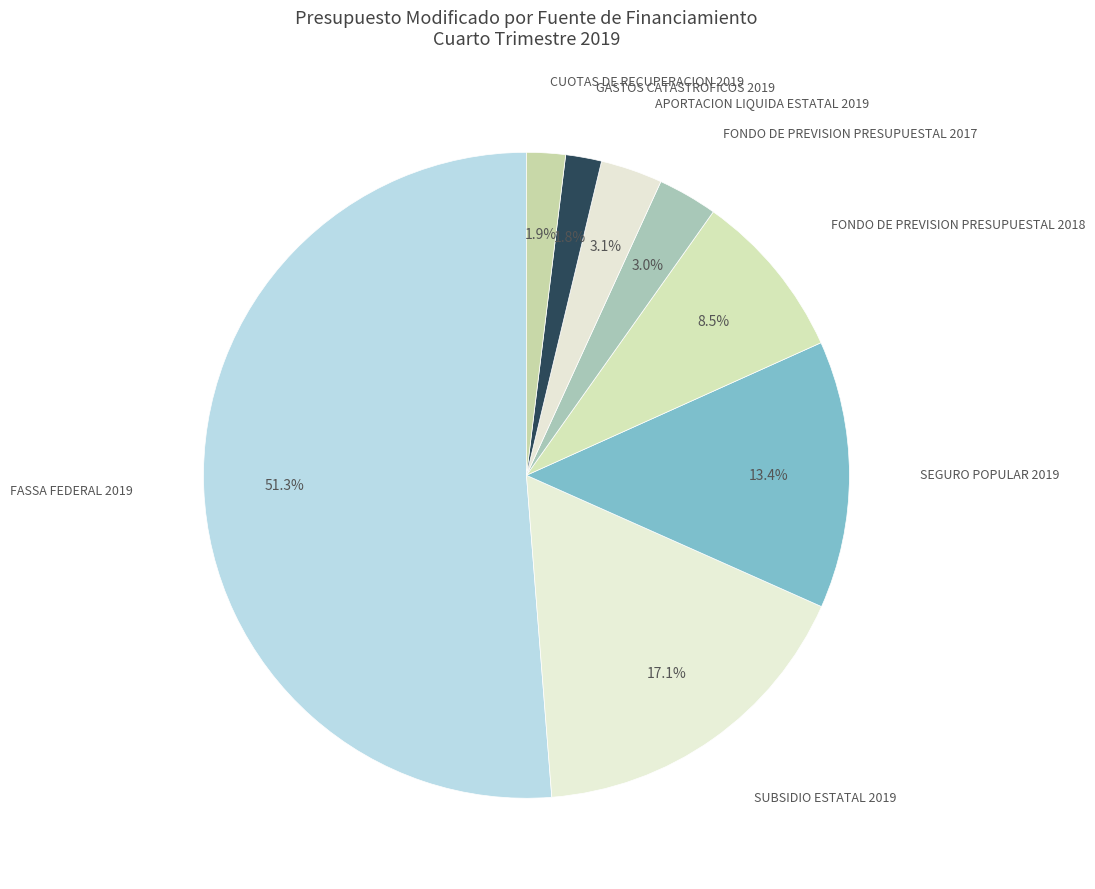

Is there a majority slice in this chart?

Yes